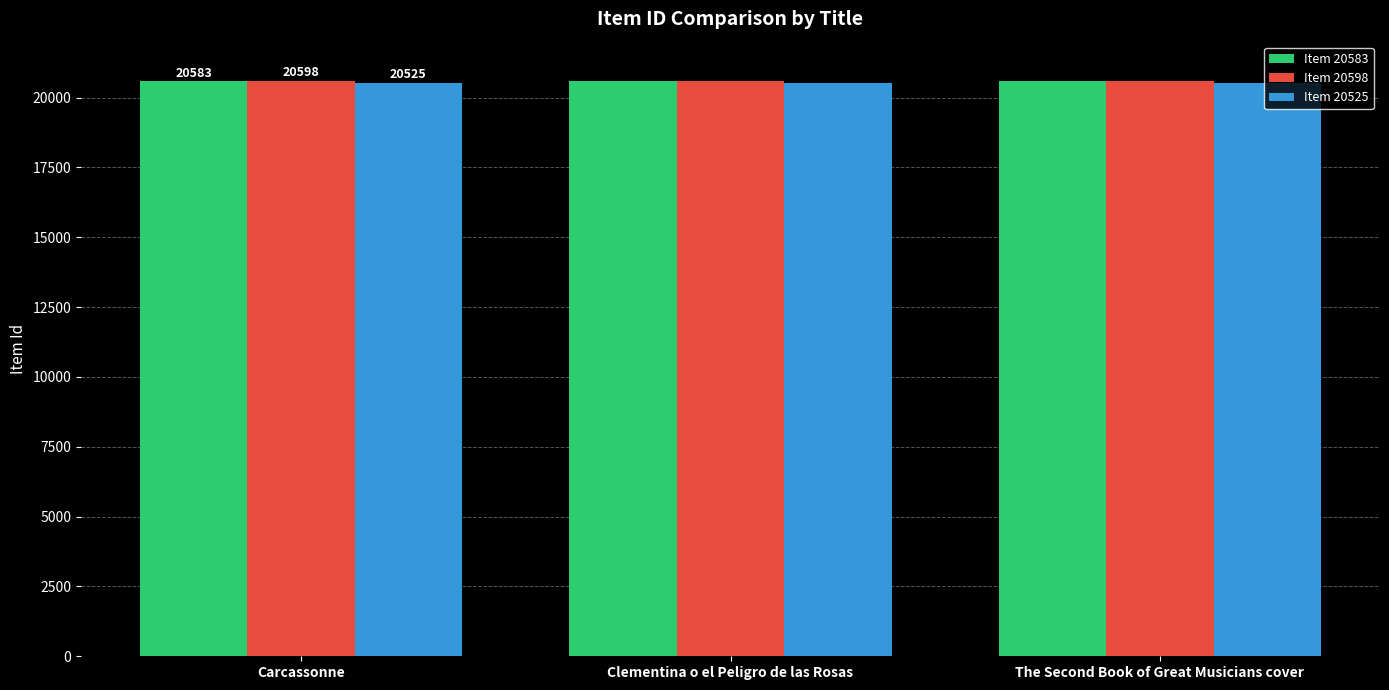

What is the greatest value displayed?

20598